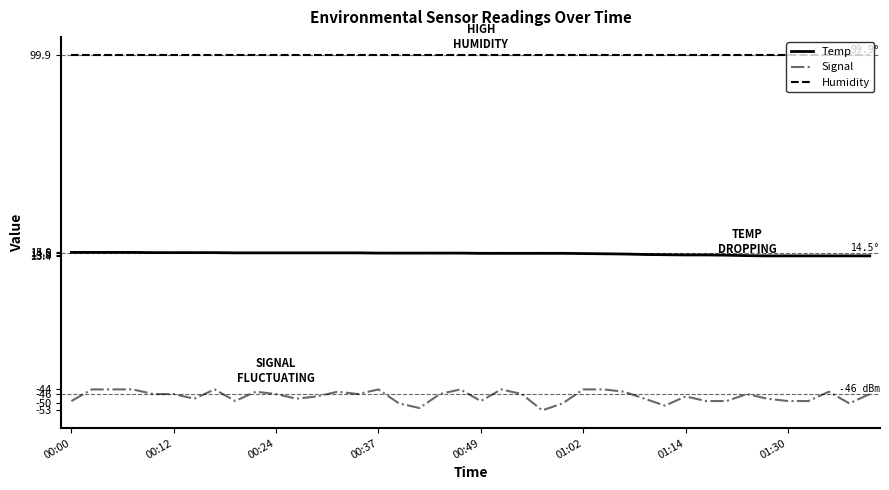

List the series in order of their overall mean, lowest first.

Signal, Temp, Humidity